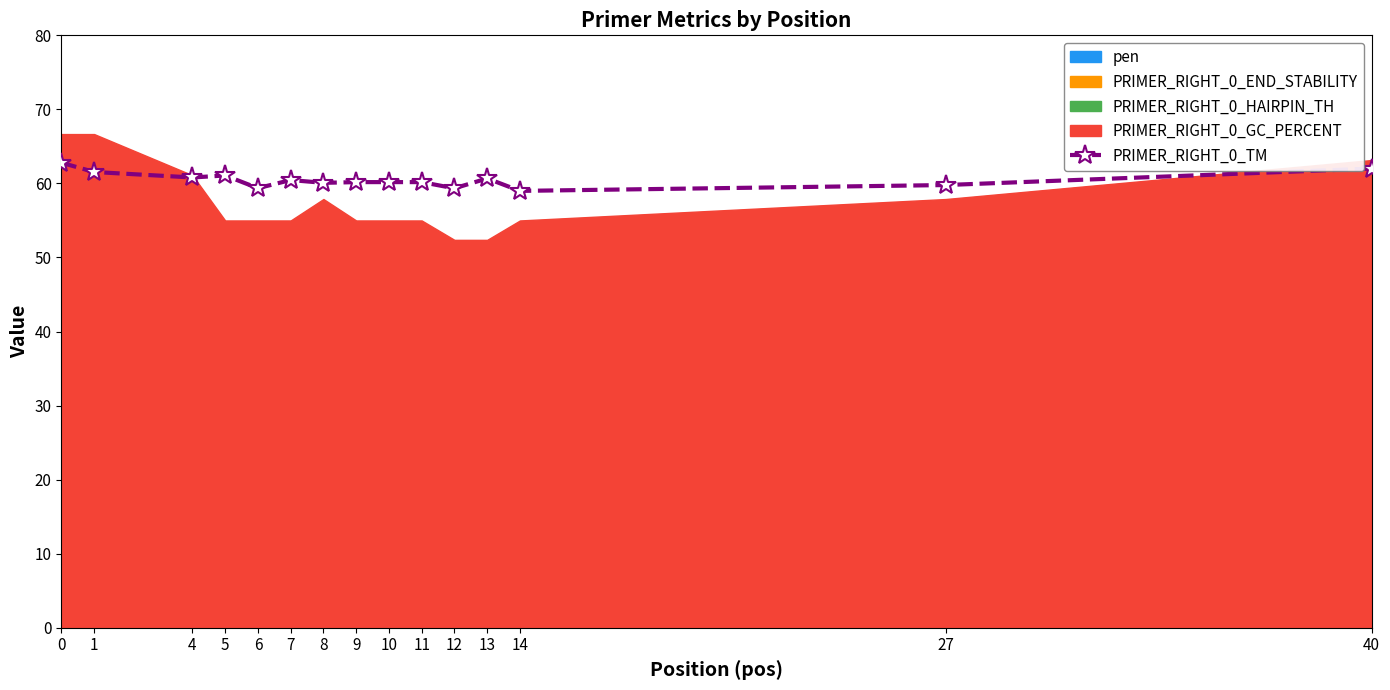

Which has a higher value, 27 or 4?

4